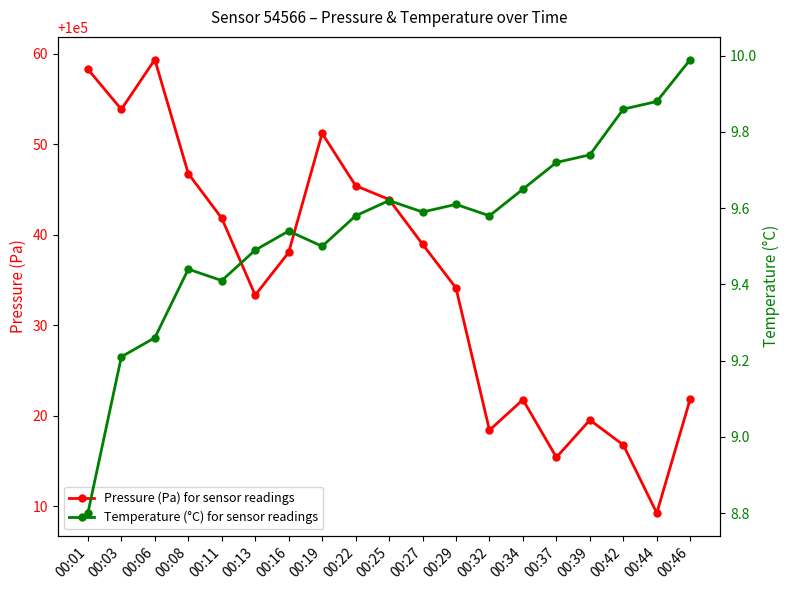

At which label is Pressure (Pa) for sensor readings closest to 100034?

00:29